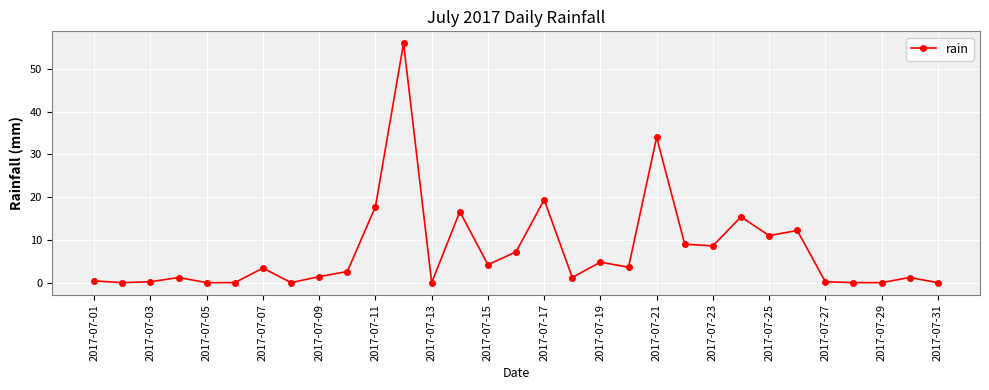

What is the difference between the second highest and minimum values?

34.0